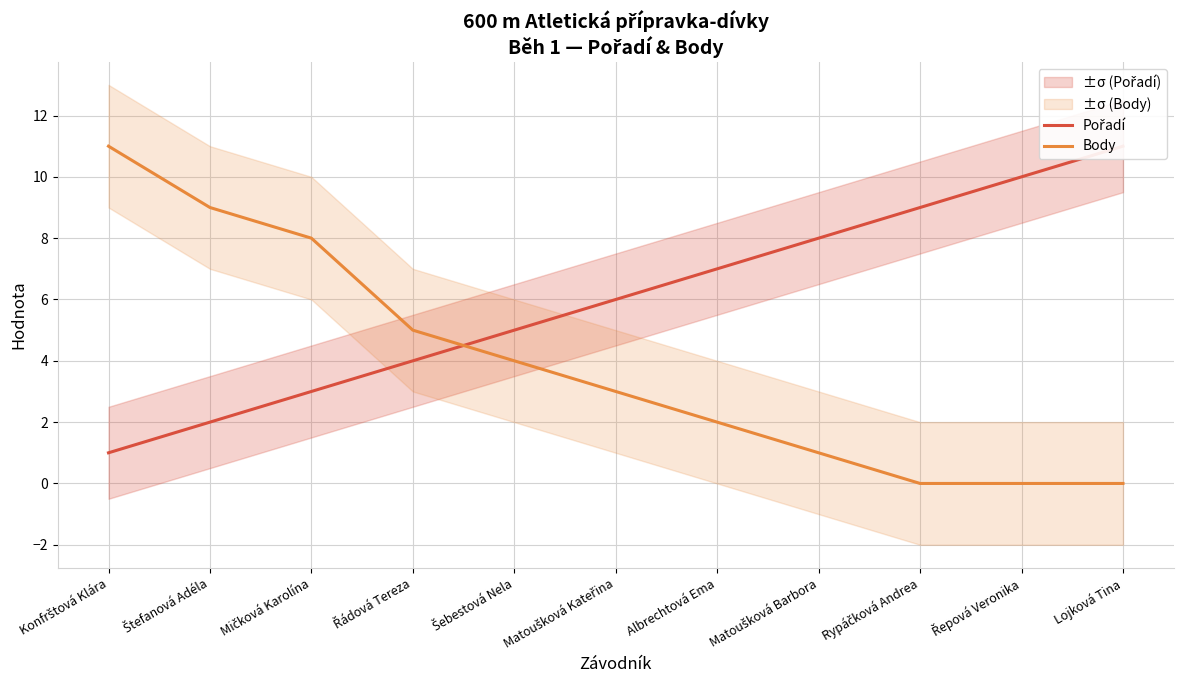

Which category has the lowest value in the Body series?

Rypáčková Andrea